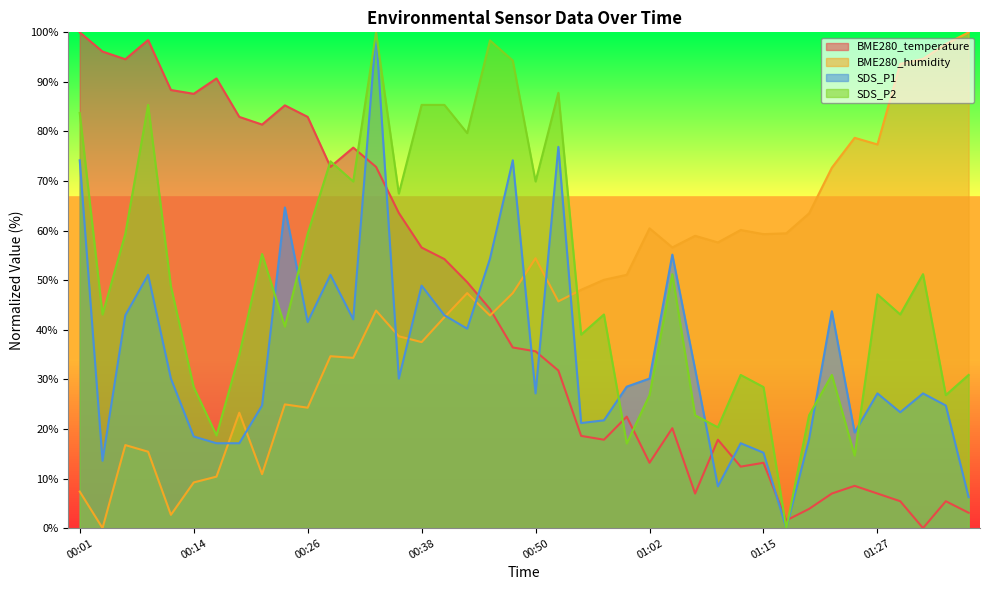

Which series ends up on top after the final intersection of SDS_P2 and BME280_humidity?

BME280_humidity